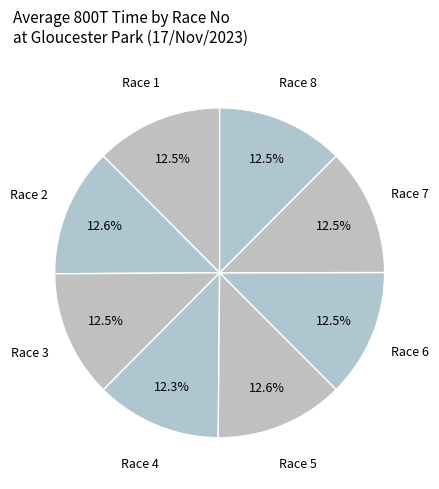

Count the number of slices in the pie.

8